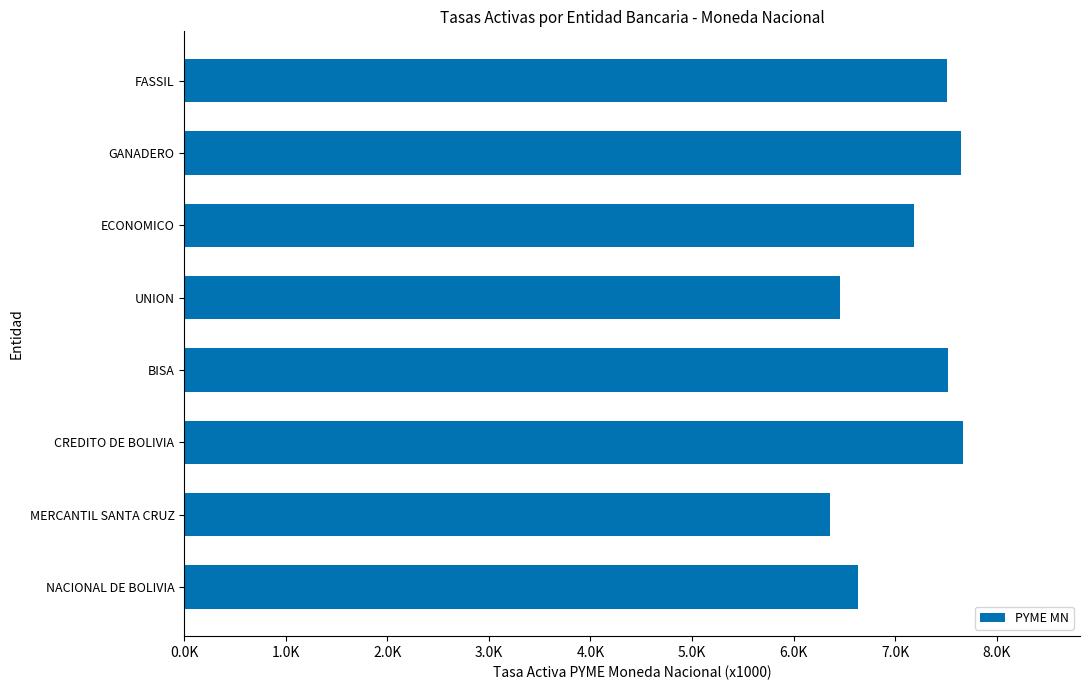

What is the sum of all values?

56994.6